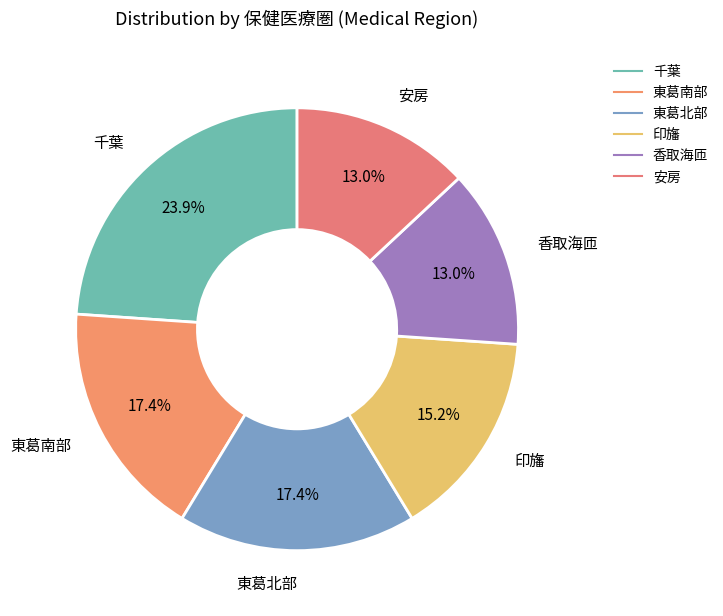

Combined, do 安房 and 香取海匝 account for over 50%?

No